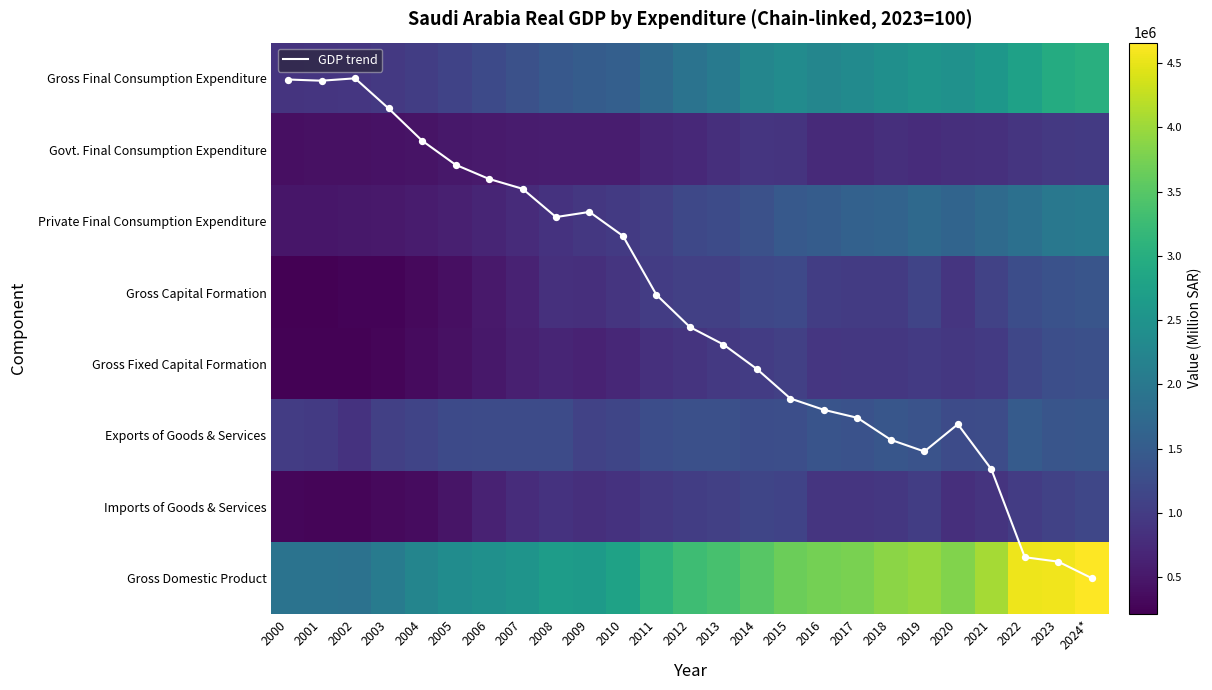

What is the approximate value of Gross Fixed Capital Formation at 2006?

496098.0